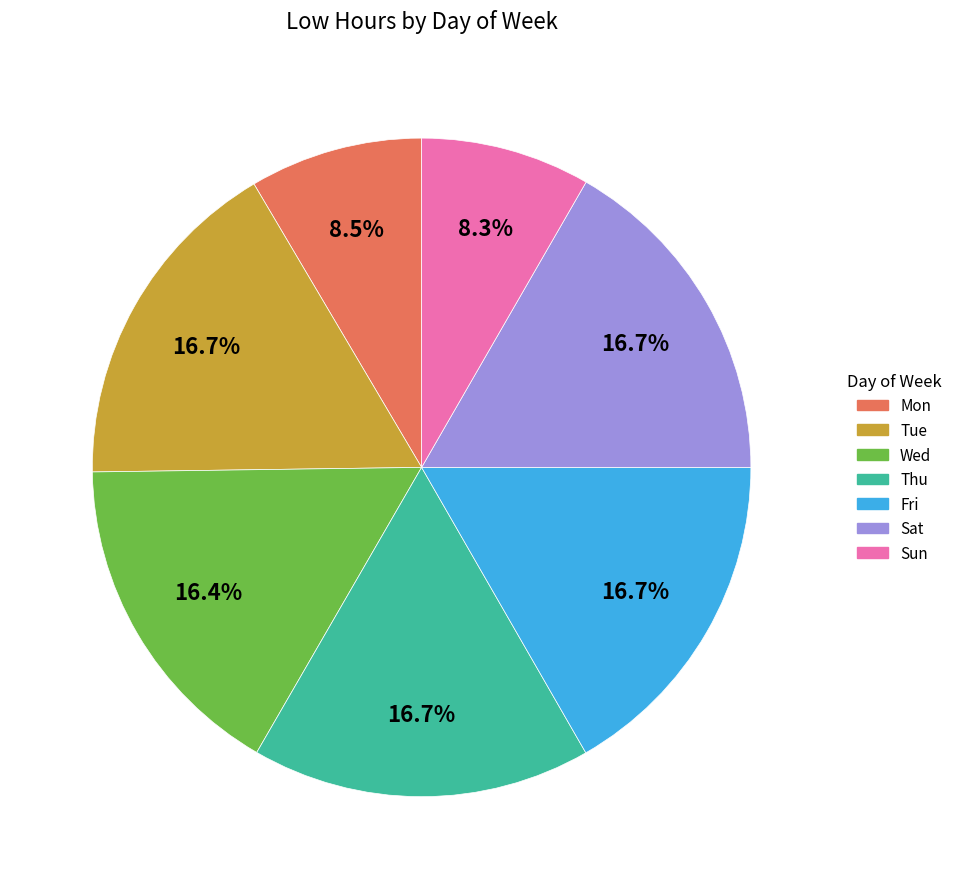

To the nearest percent, what portion does Thu represent?

17%